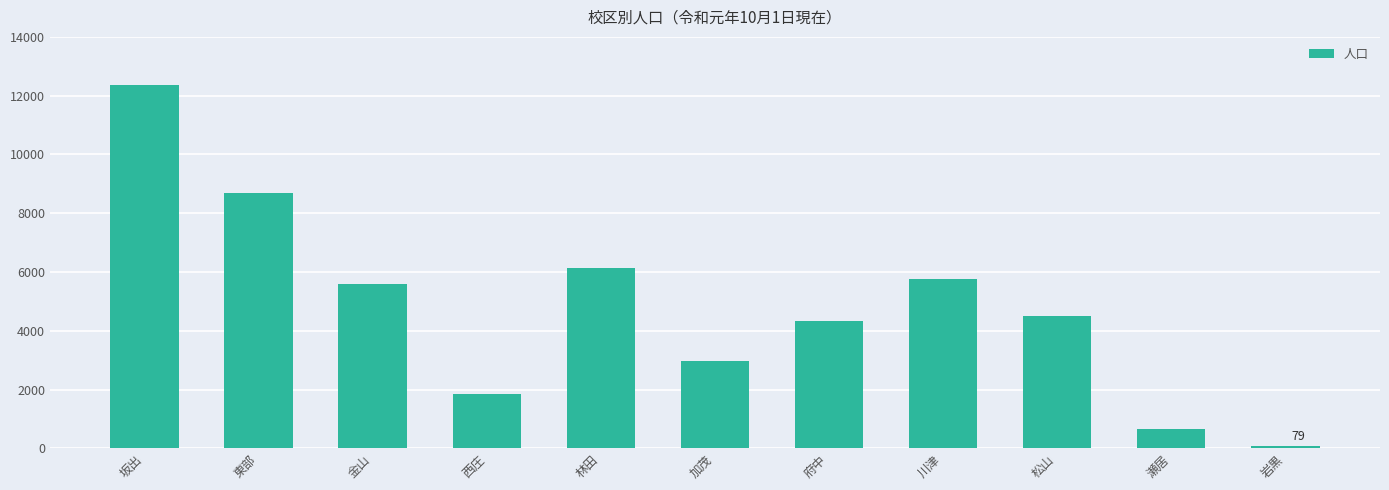

What is the ratio of the value at 西庄 to the value at 林田?

0.3